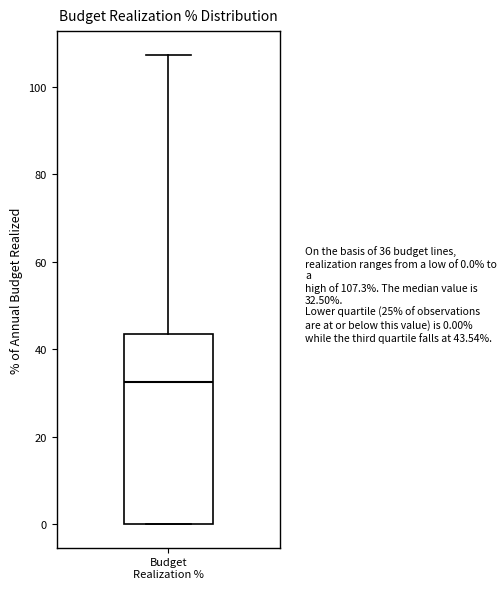

Where does the median line of the box for Budget Realization % sit on the y-axis? The values are not printed on the chart, so give them approximately, as read against the axis.

32